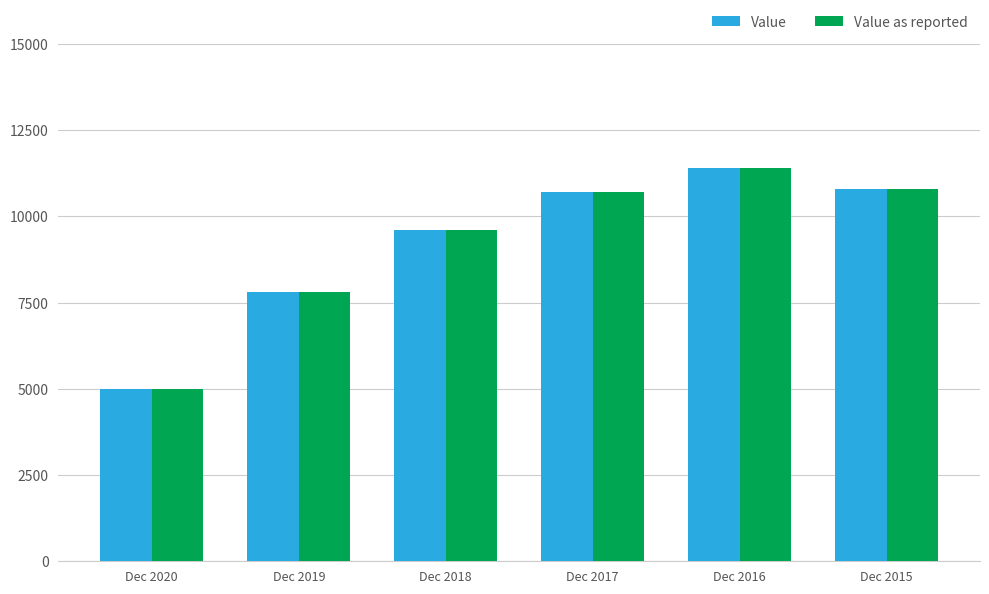

The Value series shows 5000 at Dec 2020. True or false?

True